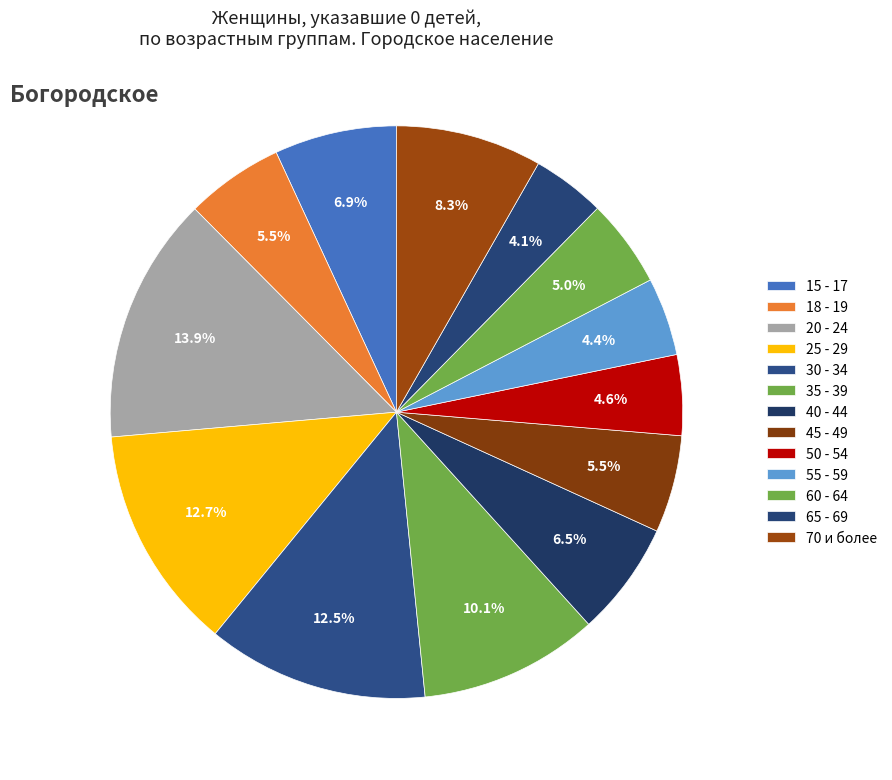

What is the ratio of the value at 55 - 59 to the value at 18 - 19?

0.8